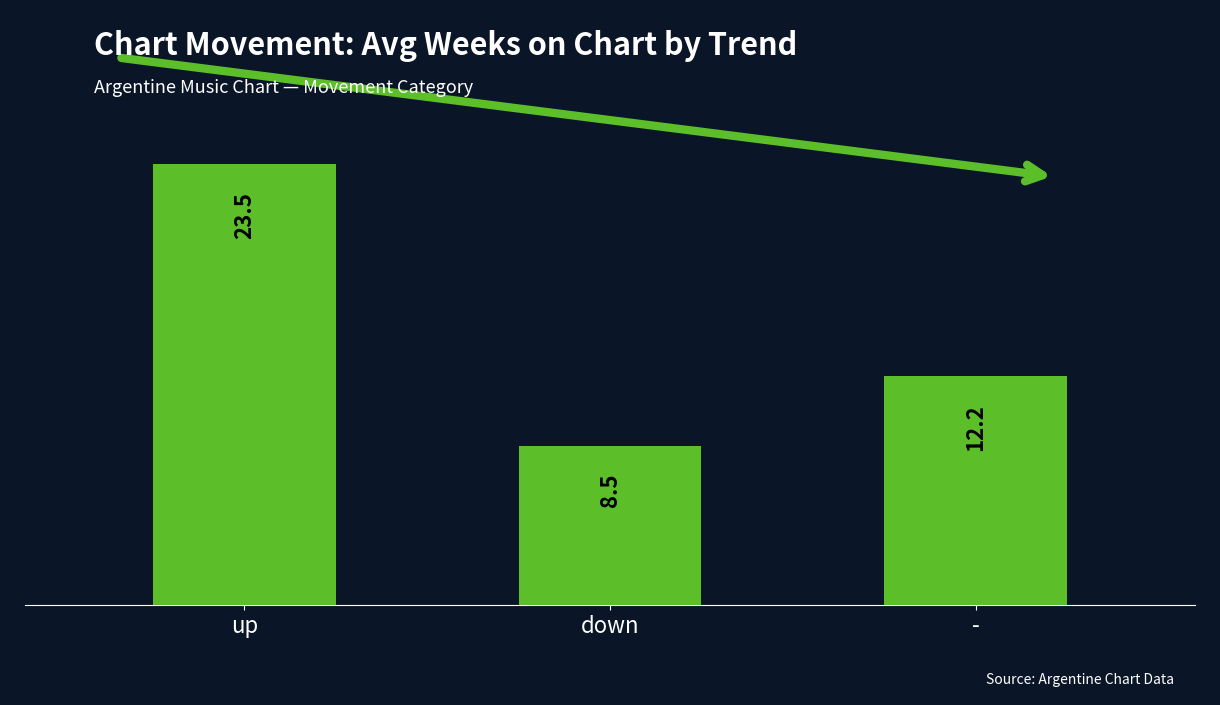

True or false: the data shows 9.8 at up.

False